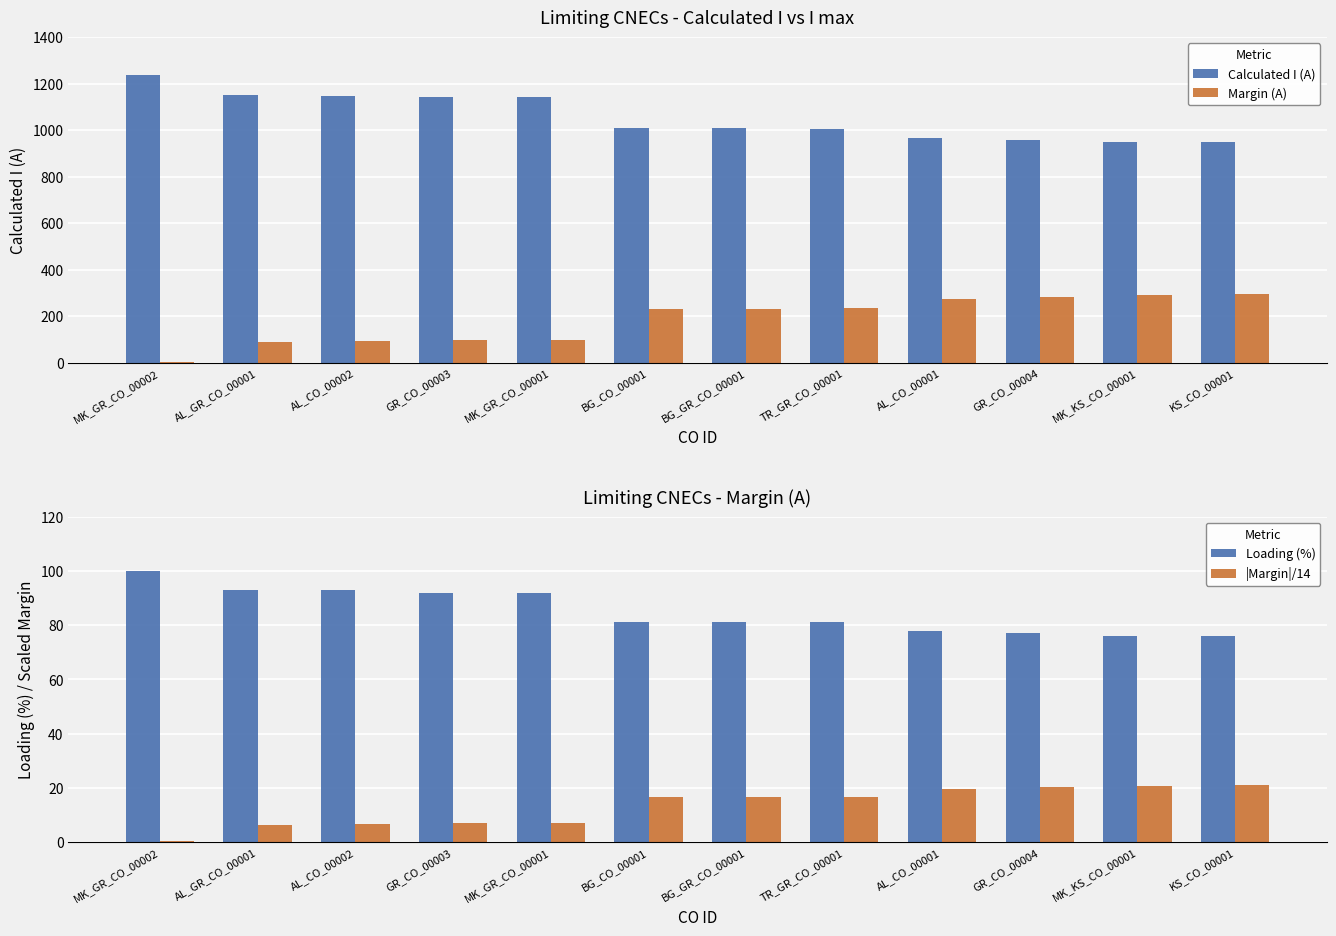

At which category does the chart reach its minimum across all series?

MK_GR_CO_00002